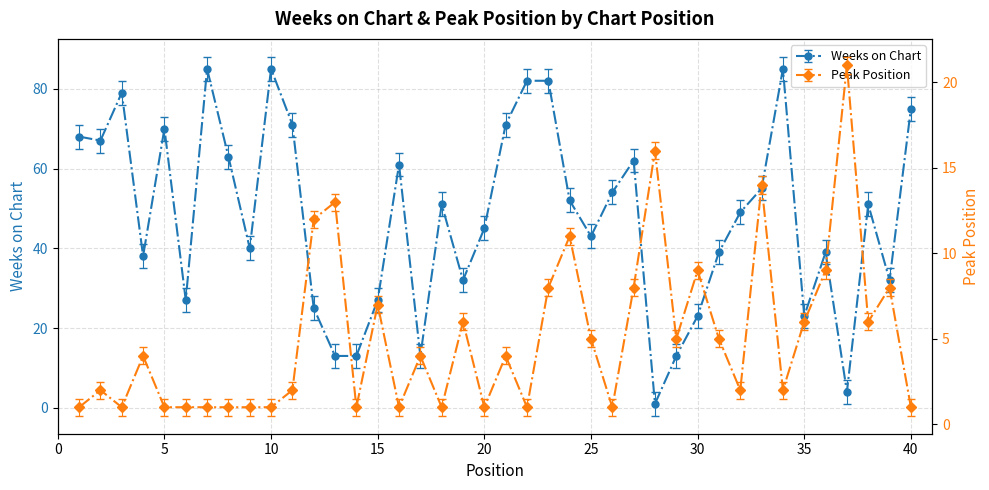

Reading right to left, transcribe all the data shown in this chart.

Weeks on Chart: 75	32	51	4	39	23	85	55	49	39	23	13	1	62	54	43	52	82	82	71	45	32	51	13	61	27	13	13	25	71	85	40	63	85	27	70	38	79	67	68
Peak Position: 1	8	6	21	9	6	2	14	2	5	9	5	16	8	1	5	11	8	1	4	1	6	1	4	1	7	1	13	12	2	1	1	1	1	1	1	4	1	2	1